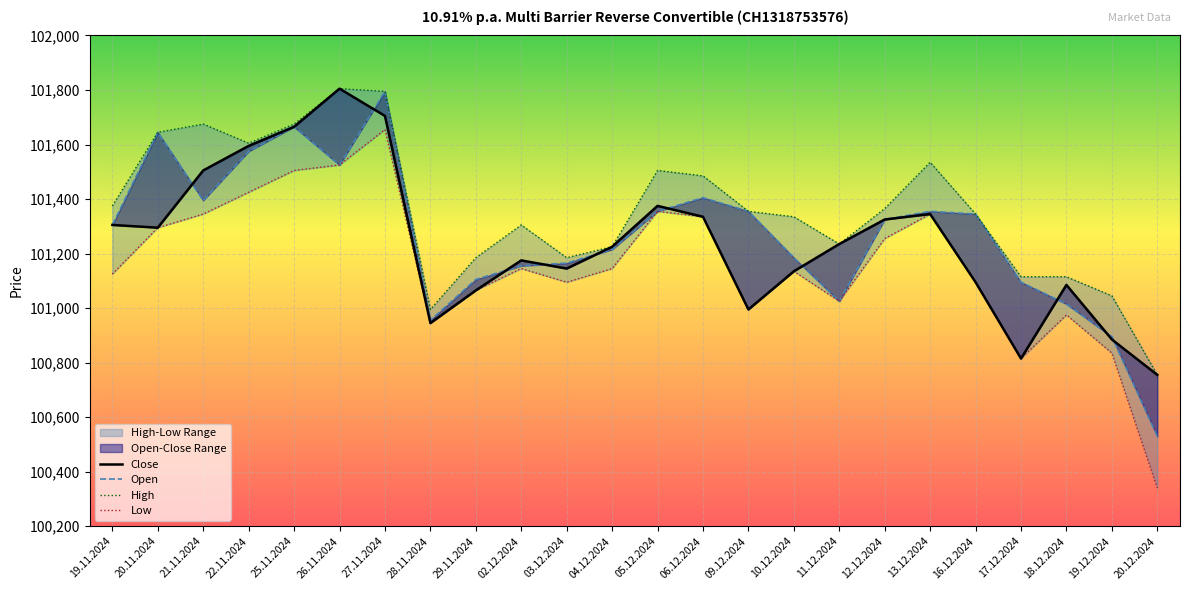

At which category does the chart reach its peak across all series?

26.11.2024